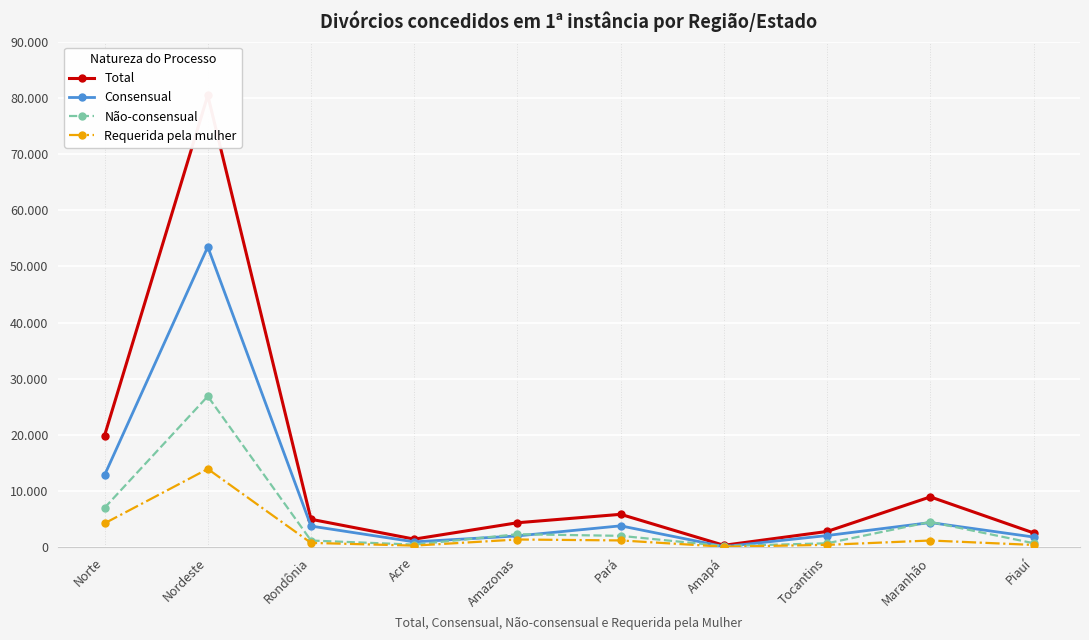

What is the difference between the maximum and second lowest values in the Total series?

78968